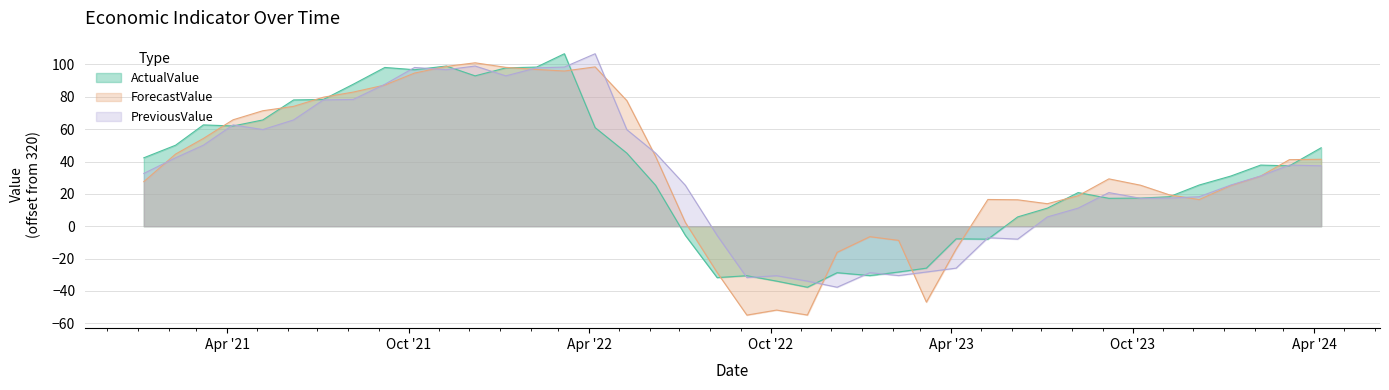

Which category has the highest value in the ActualValue series?

2022.03.07